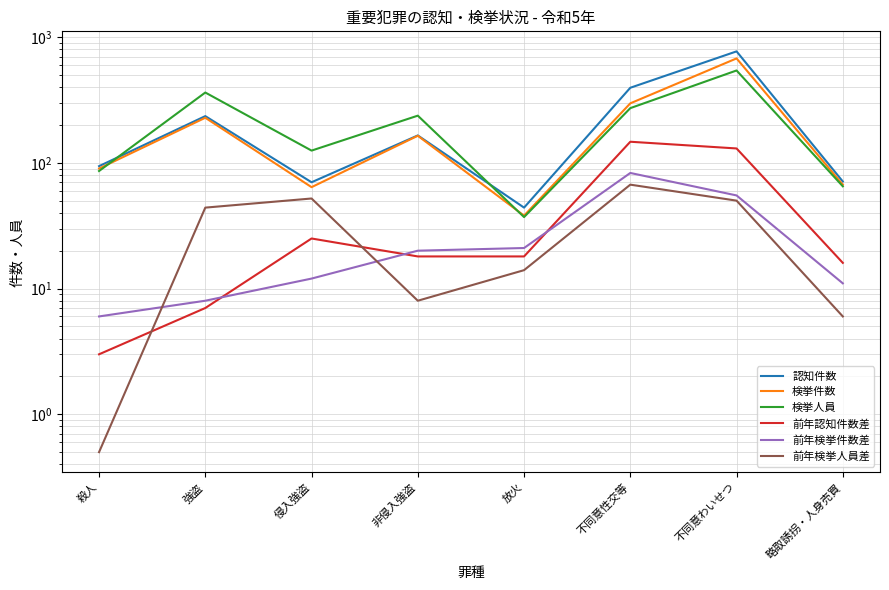

Where does the 検挙人員 series first go above 237?

強盗